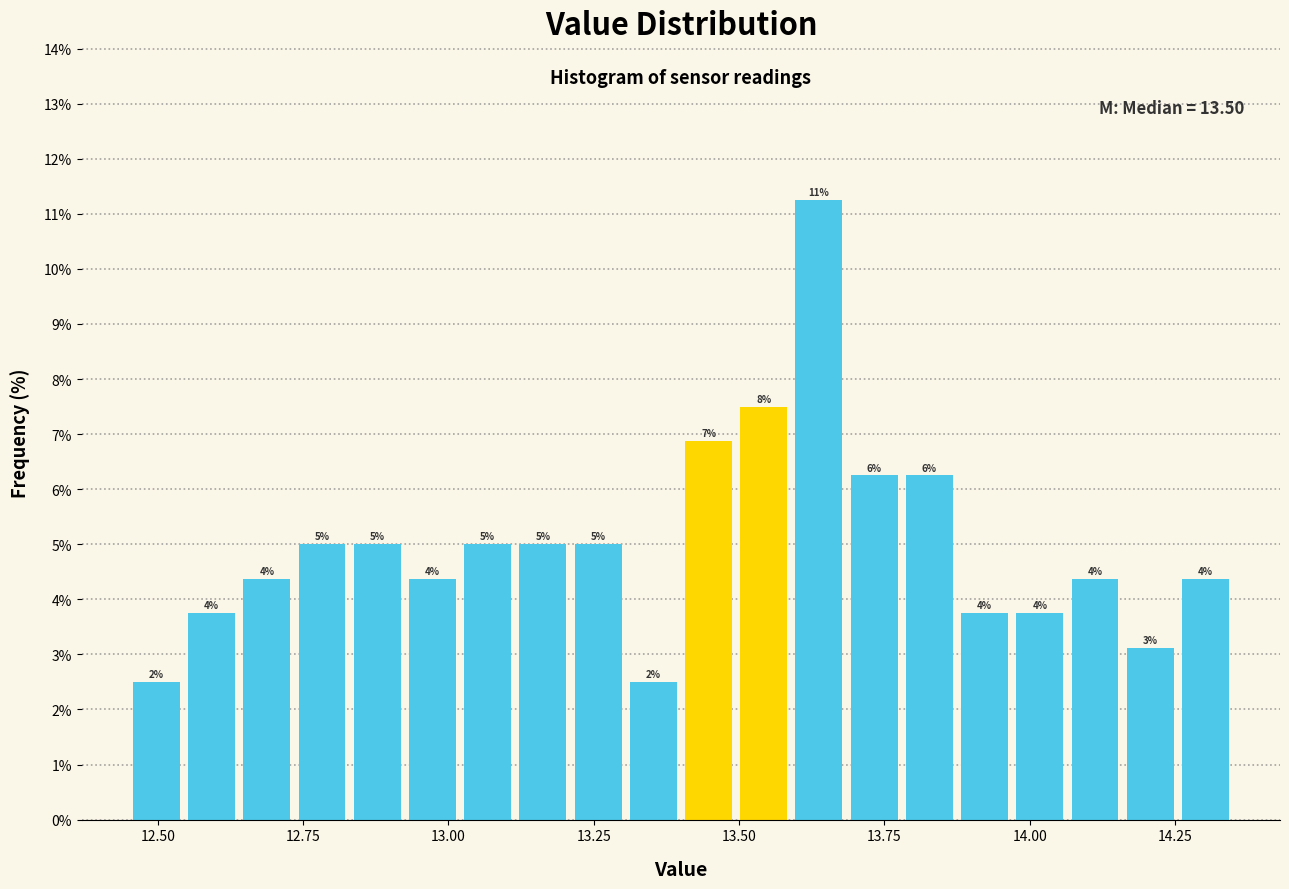

Around what value on the x-axis is the tallest bar? Give the approximate position of its centre, as read against the axis.

13.65